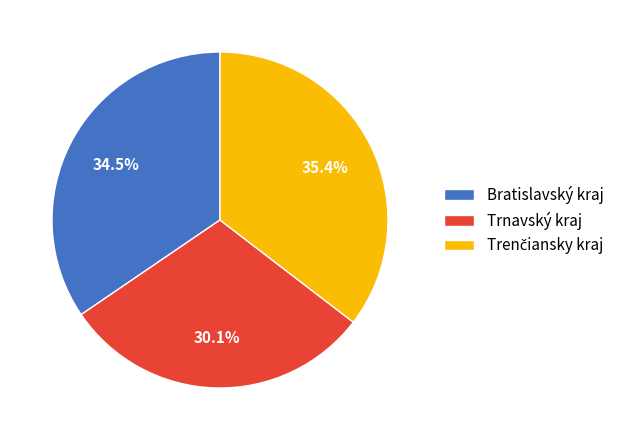

Count the number of slices in the pie.

3